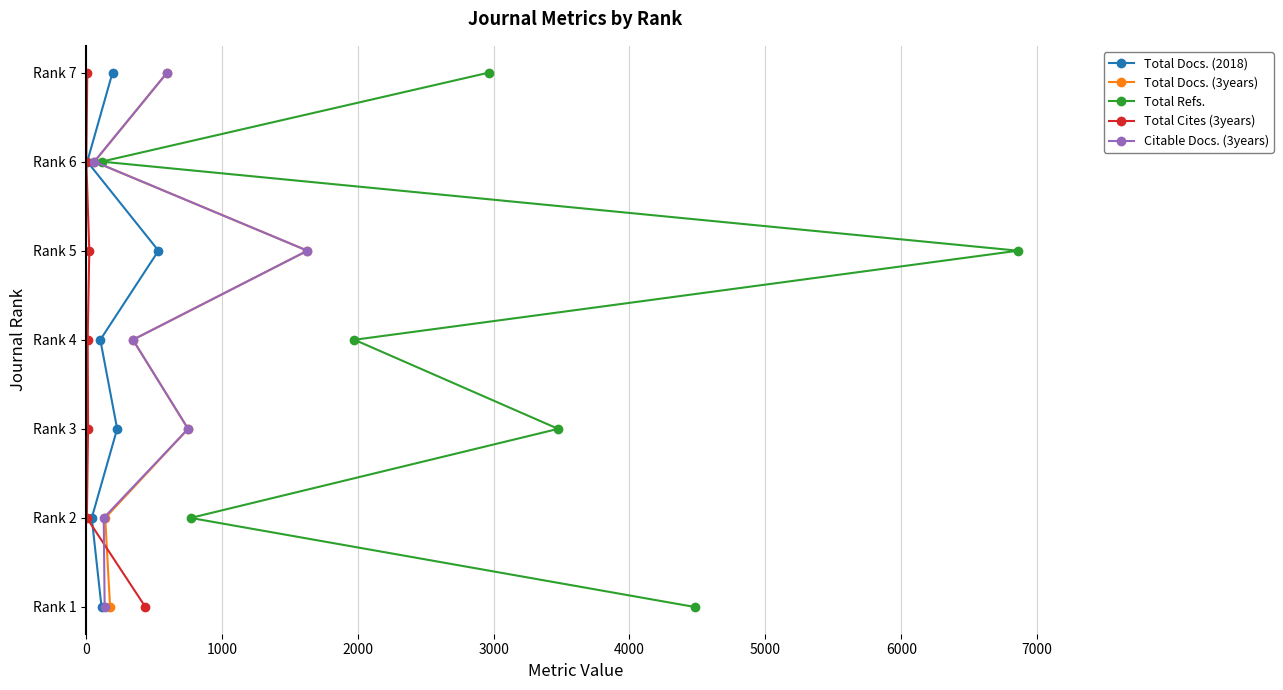

How many lines are shown in the chart?

5